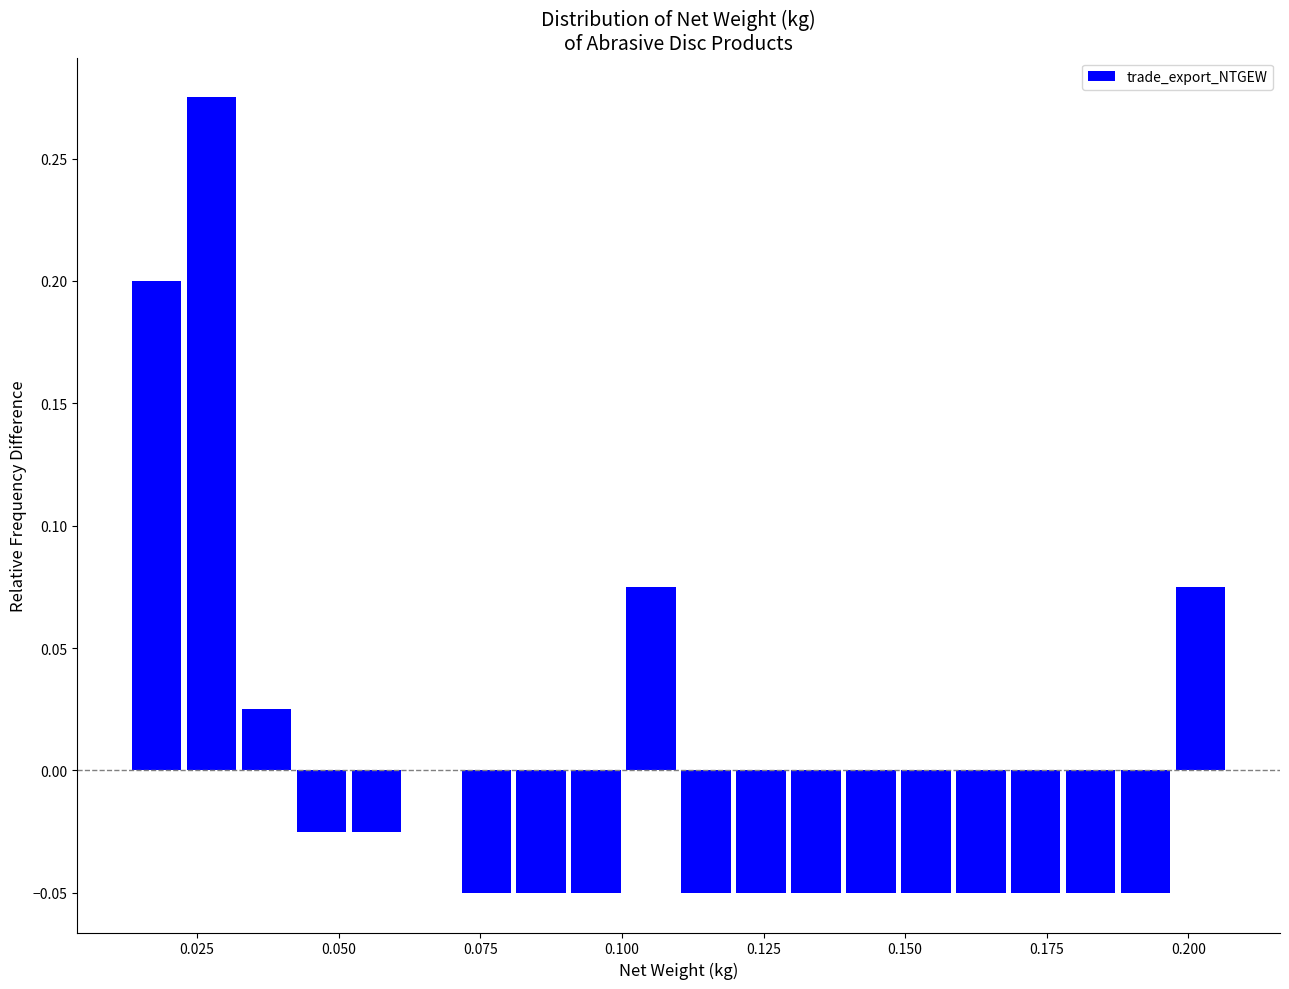

Read against the x-axis, roughly where is the centre of the tallest bar?

0.030